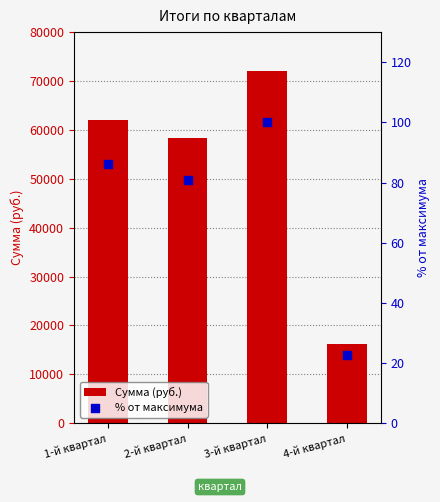

At how many categories does at least one series exceed 17012?

3